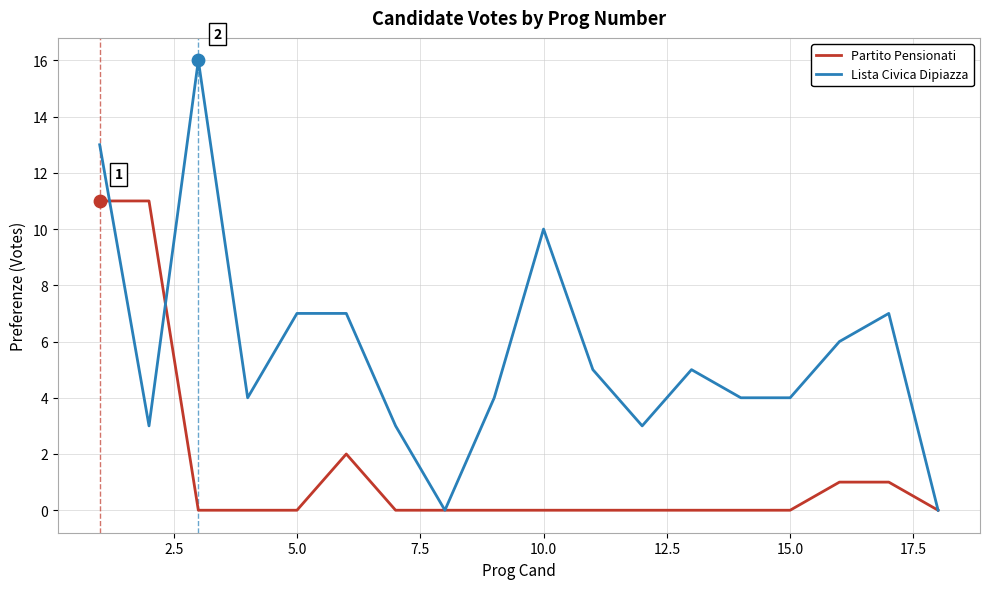

Which series has the widest spread of values?

Lista Civica Dipiazza